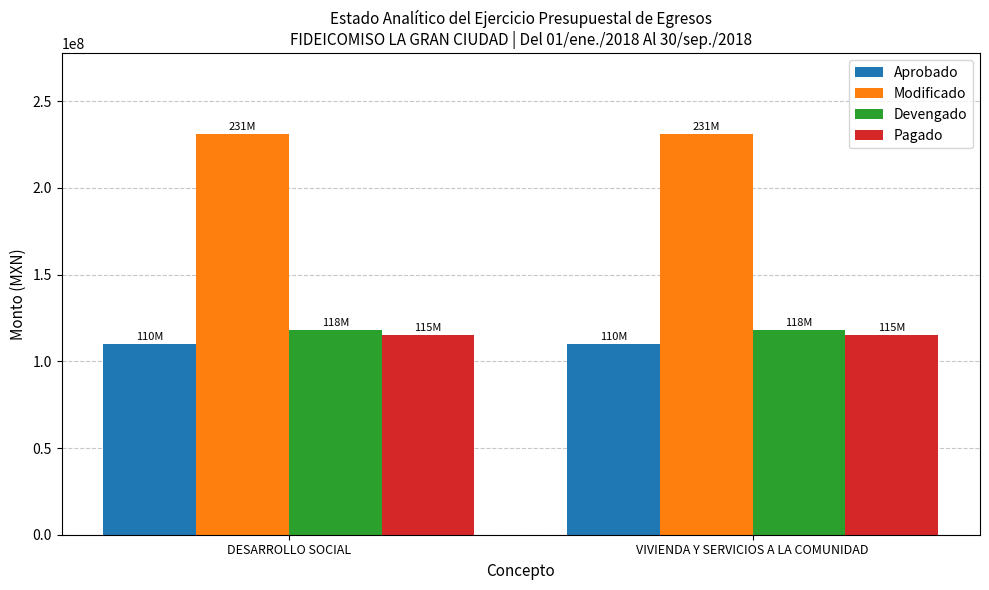

What is the total value across all series at VIVIENDA Y SERVICIOS A LA COMUNIDAD?

574495205.9